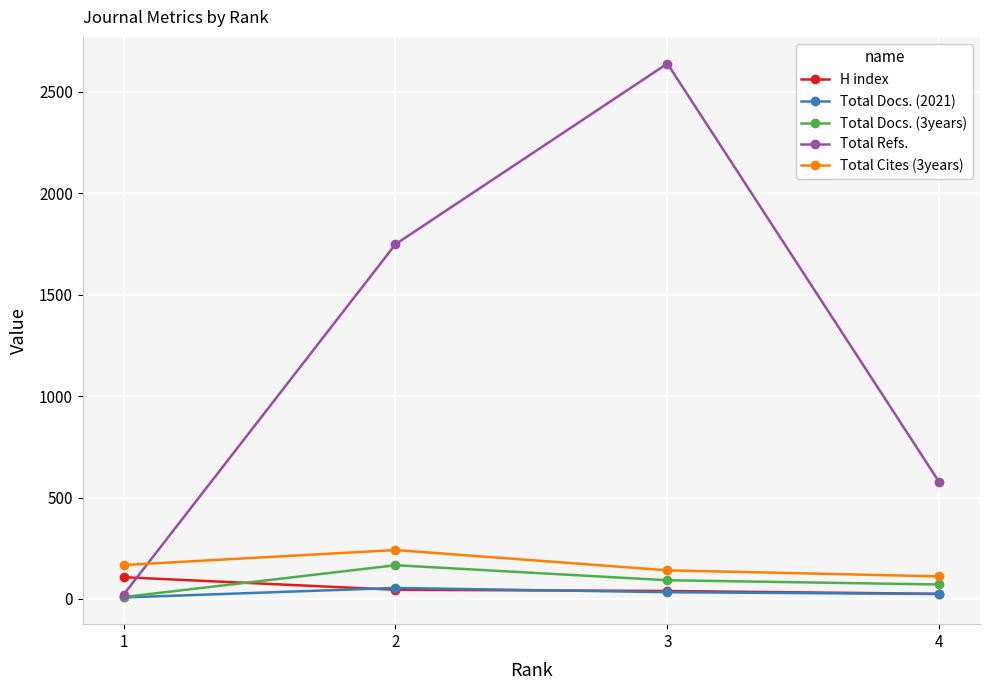

What is the maximum value shown in the chart?

2640